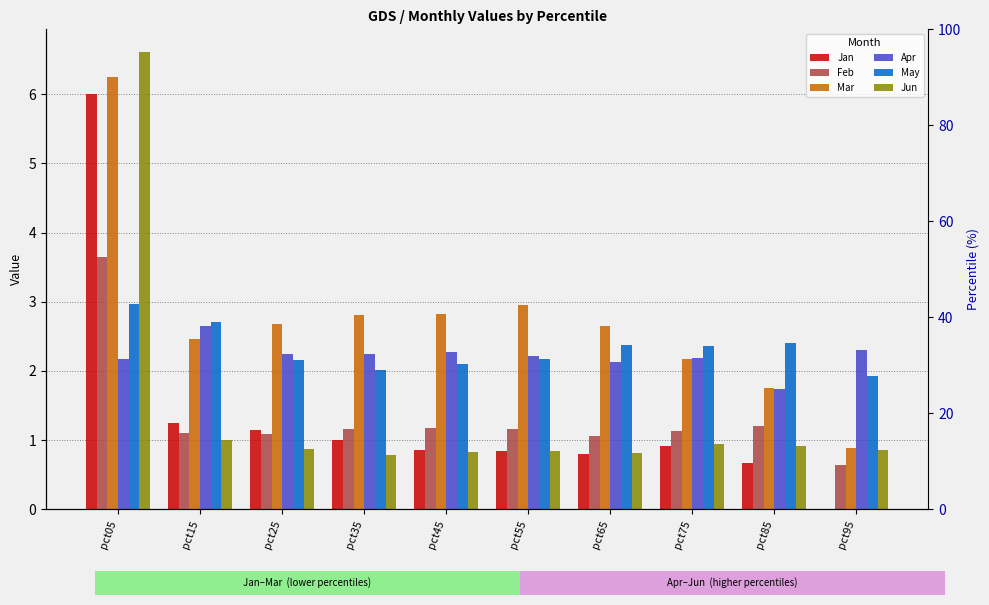

Between pct15 and pct45, which is larger?

pct15